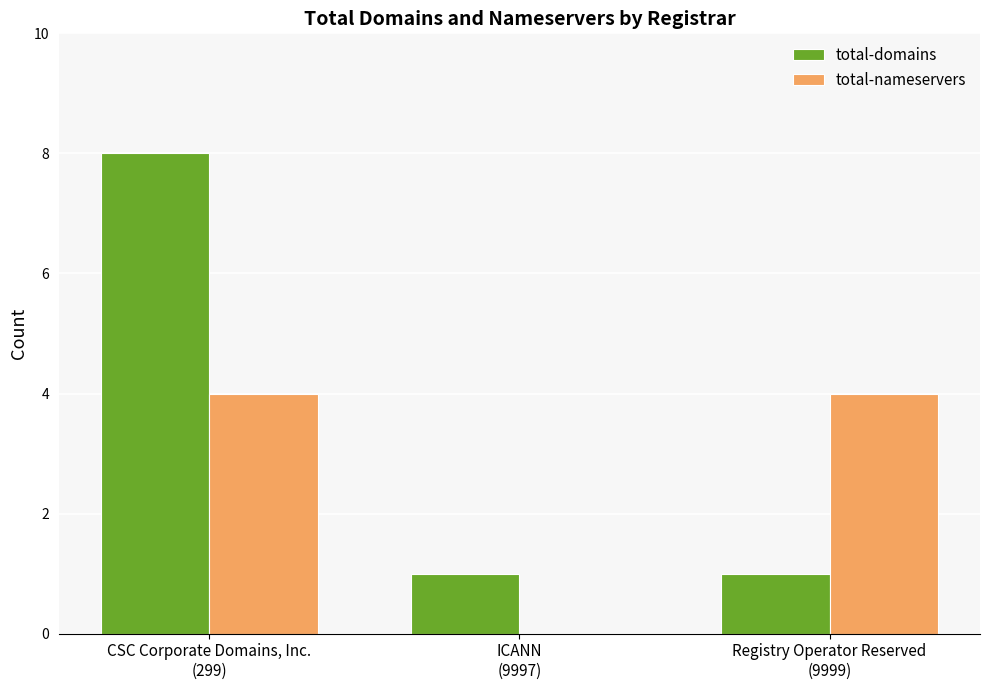

What is the total value across all series at ICANN
(9997)?

1